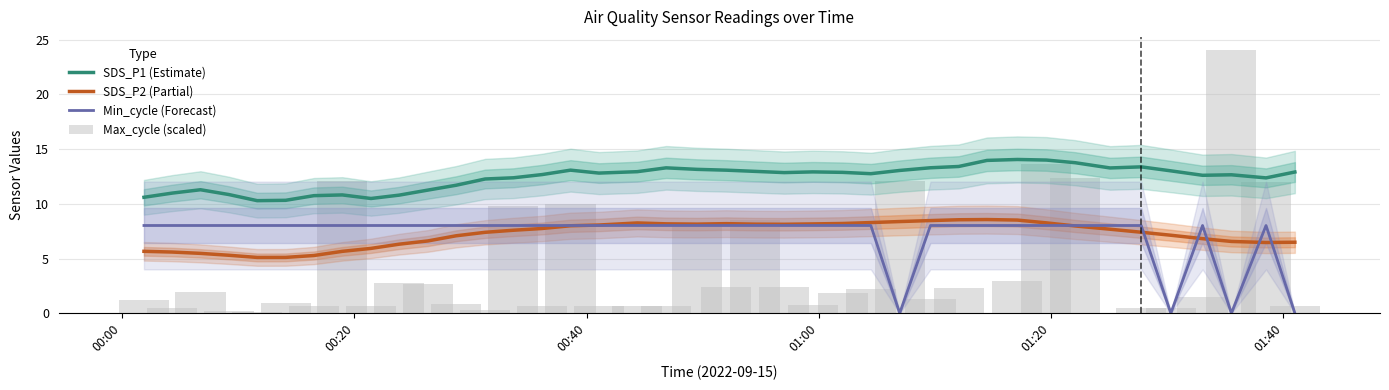

True or false: Min_cycle (Forecast) and SDS_P1 (Estimate) cross at least once.

False